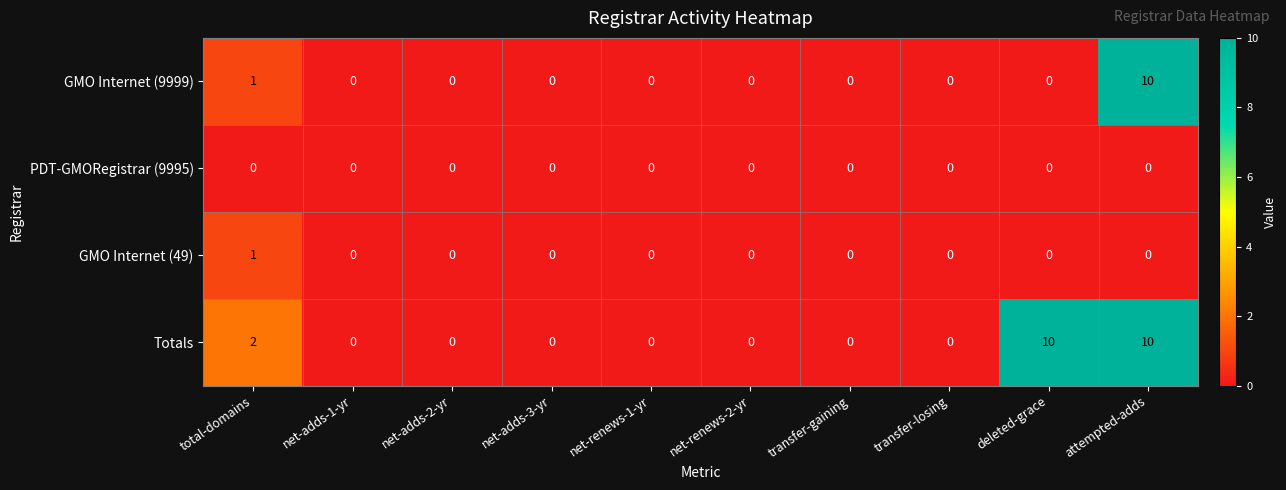

Which series has the largest total across all categories?

Totals